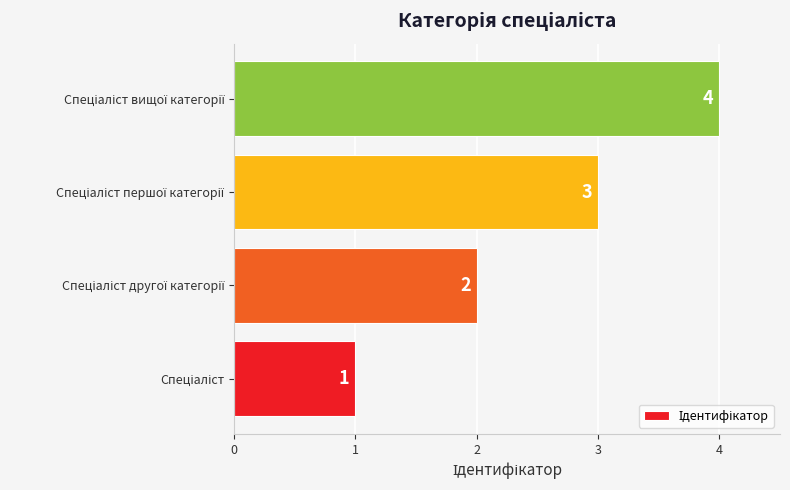

How many values are between 2 and 4?

3